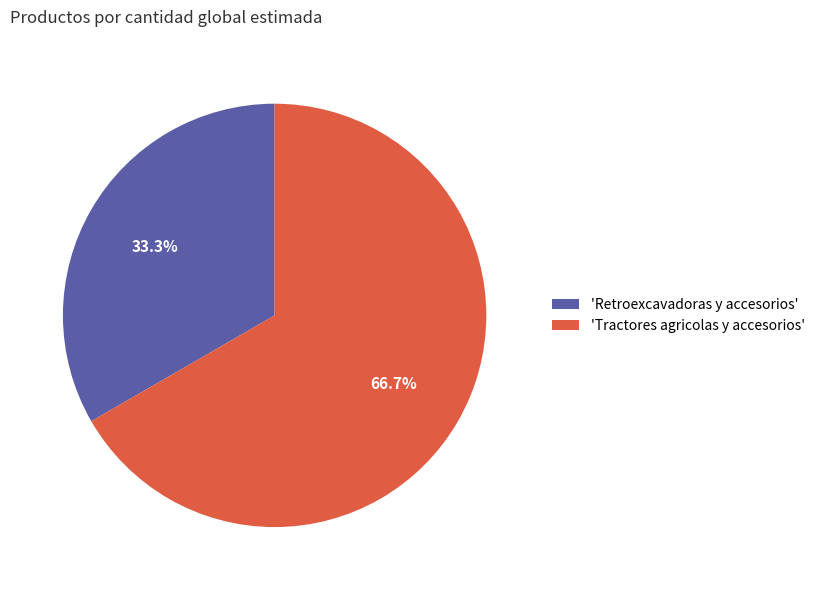

Is there a majority slice in this chart?

Yes